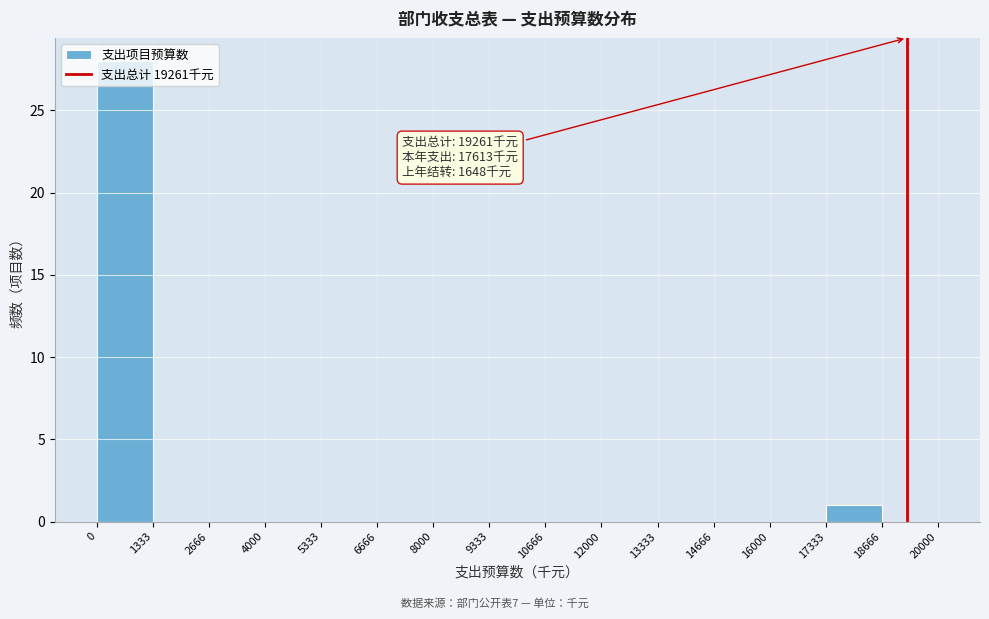

Over which range of the x-axis is the bar tallest?

0 to 1333